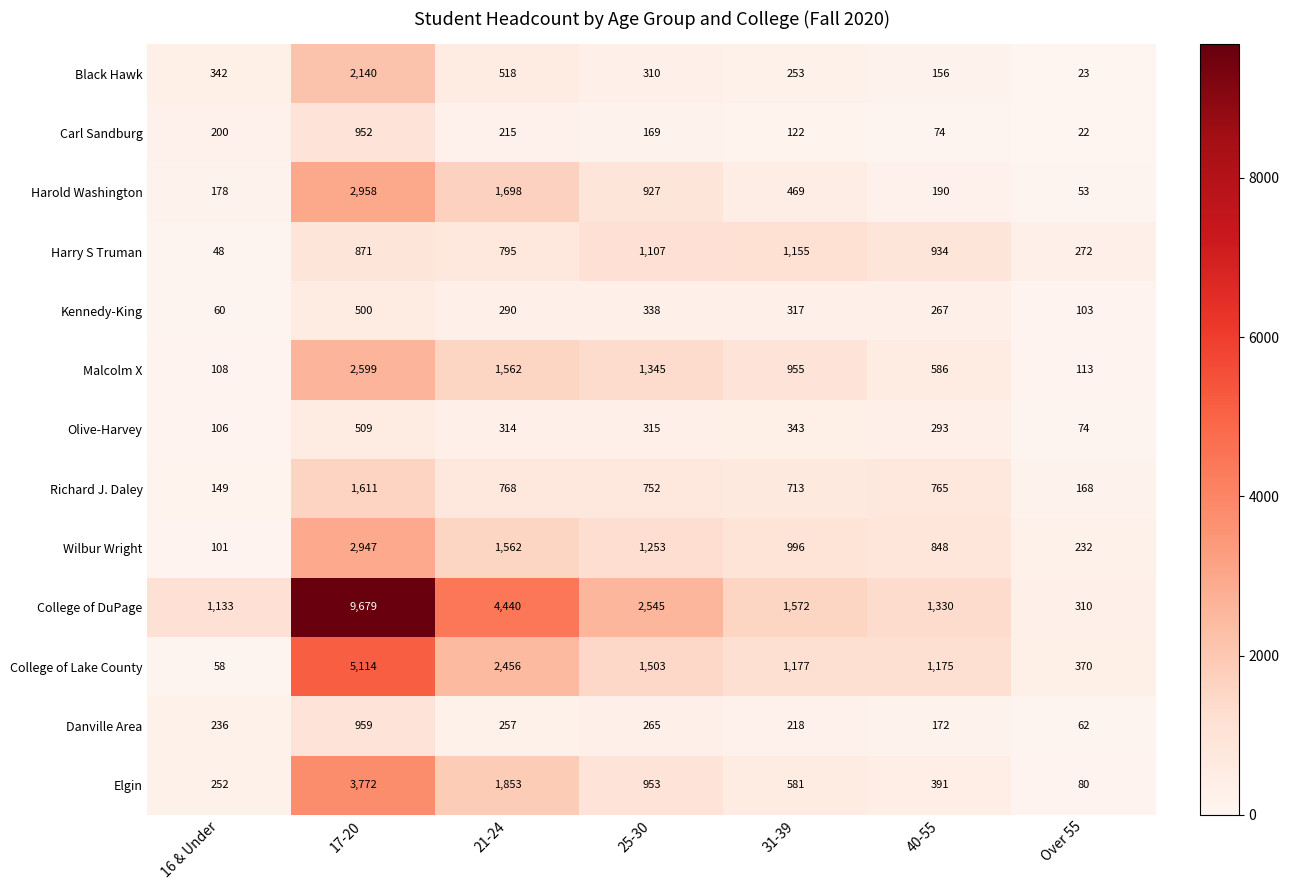

The Harold Washington series shows 84 at 16 & Under. True or false?

False